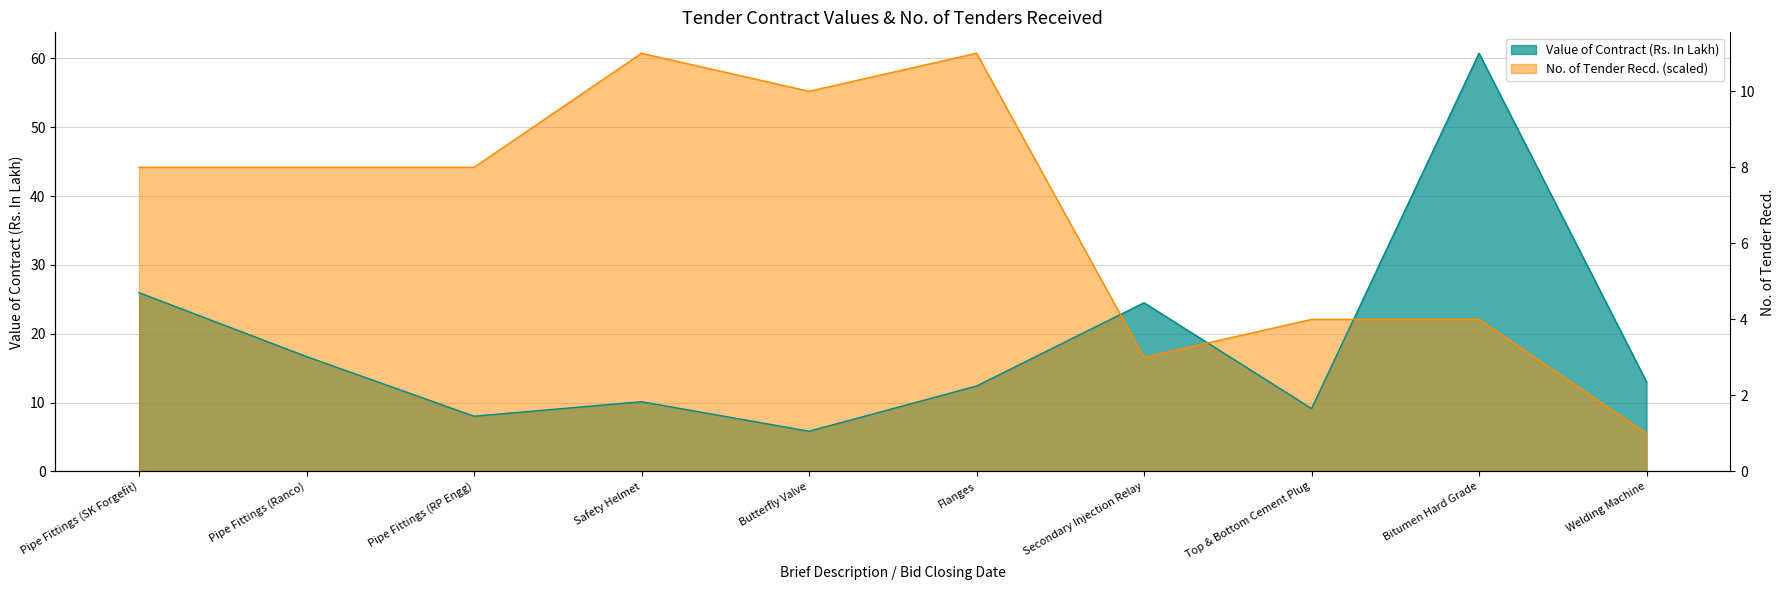

True or false: Value of Contract (Rs. In Lakh) has a value of 14.6 at Top & Bottom Cement Plug.

False